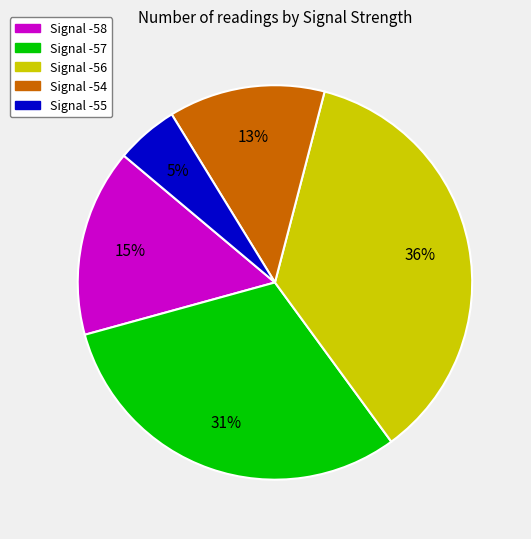

Is there a majority slice in this chart?

No